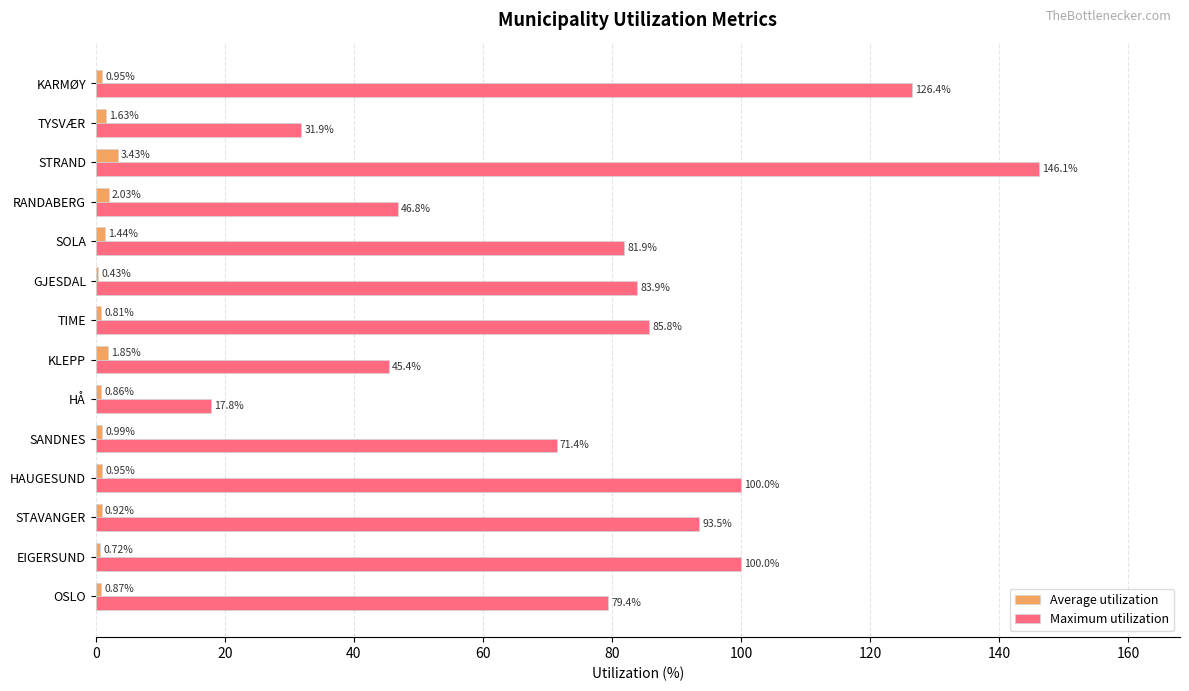

Count the number of categories in the chart.

14